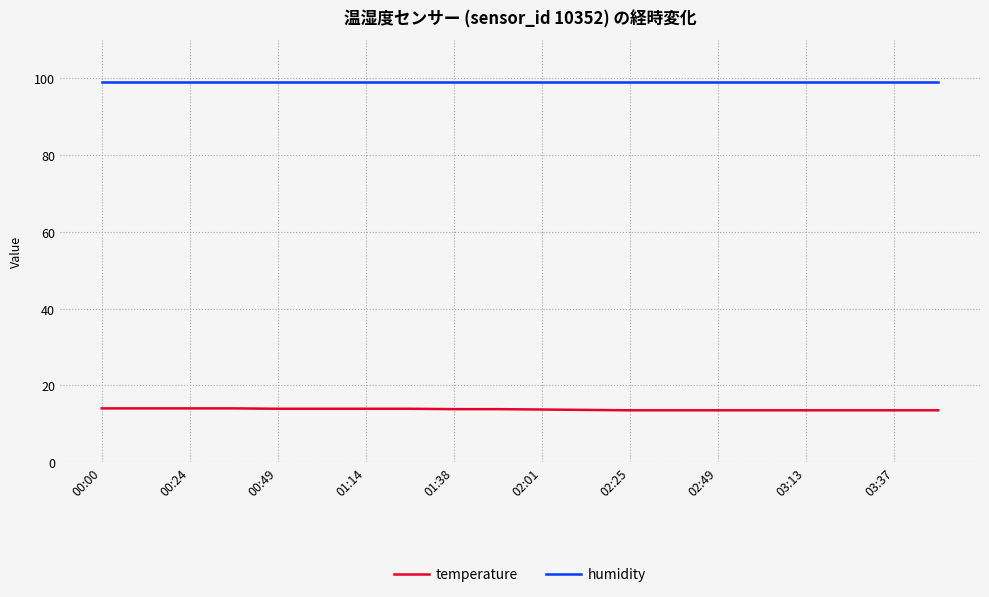

Rank the series by their maximum value, from lowest to highest.

temperature, humidity